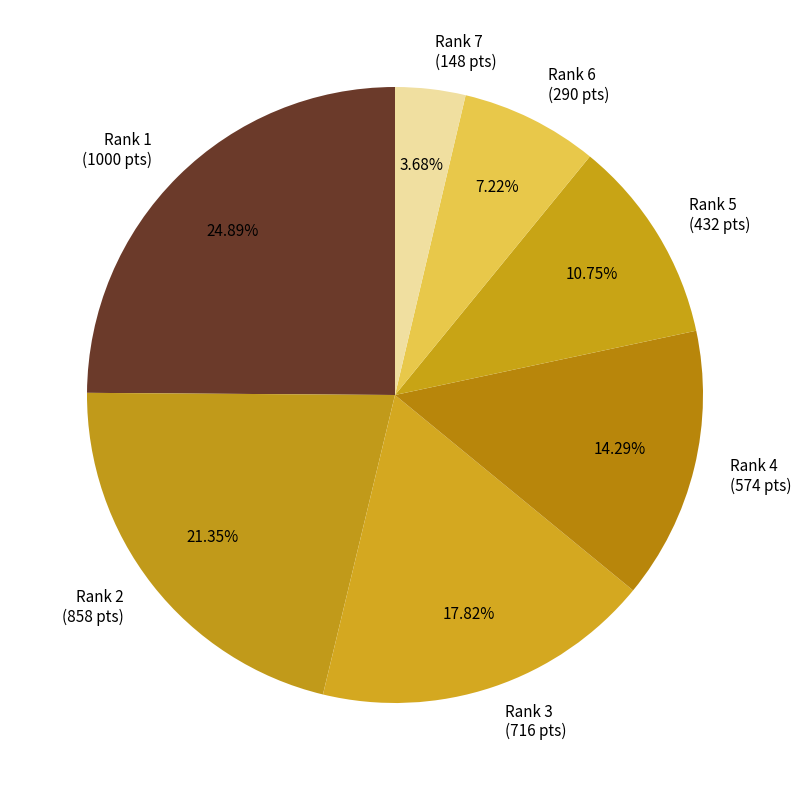

Is there any slice that represents more than half of the pie?

No